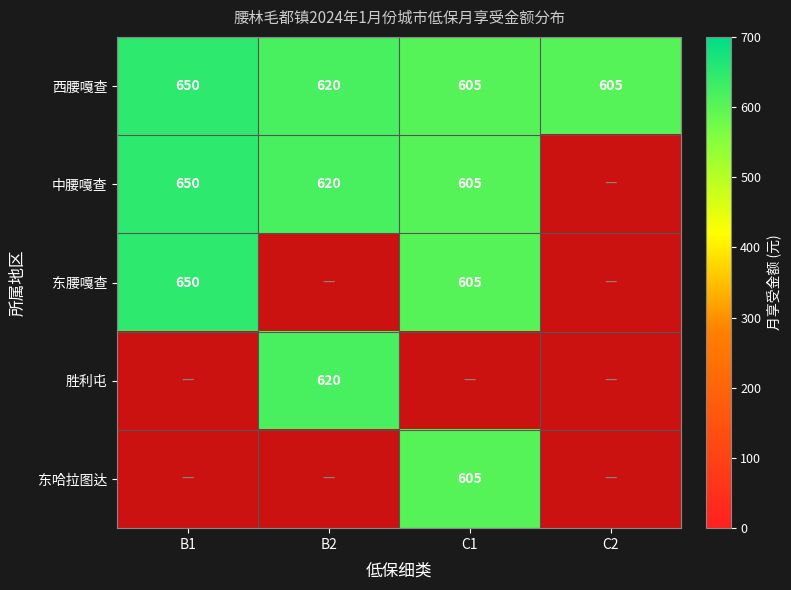

The value of 东腰嘎查 at B1 is 355. True or false?

False